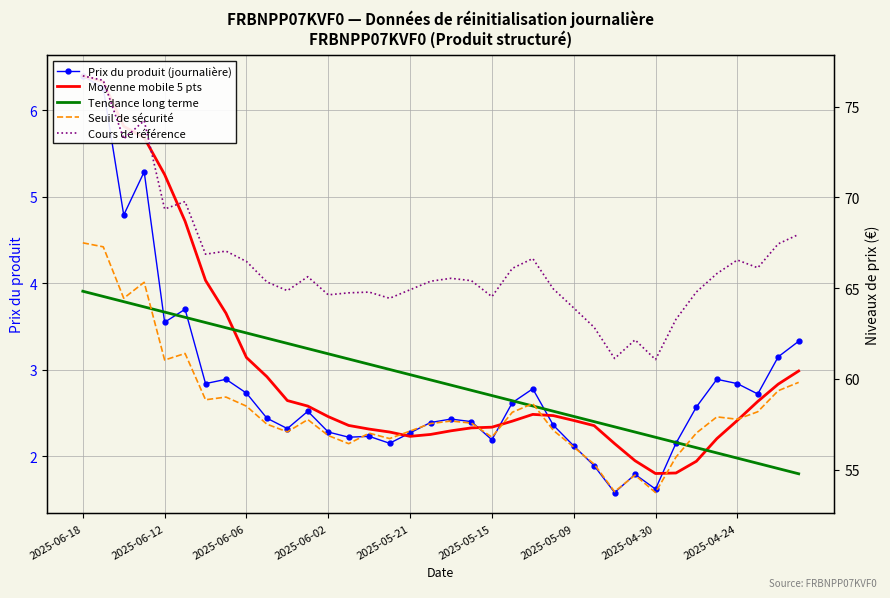

Rank the series at 2025-06-02 from highest to lowest value.

Cours de référence, Seuil de sécurité, Tendance long terme, Moyenne mobile 5 pts, Prix du produit (journalière)